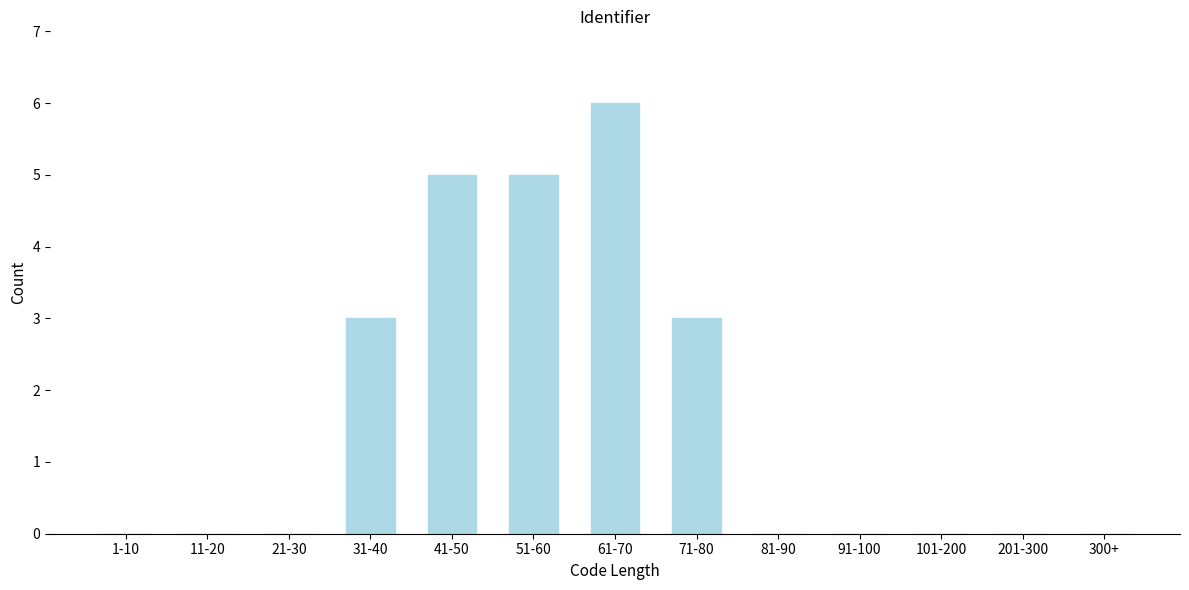

Reading left to right, list all the values displayed in this chart.

1-10=0	11-20=0	21-30=0	31-40=3	41-50=5	51-60=5	61-70=6	71-80=3	81-90=0	91-100=0	101-200=0	201-300=0	300+=0